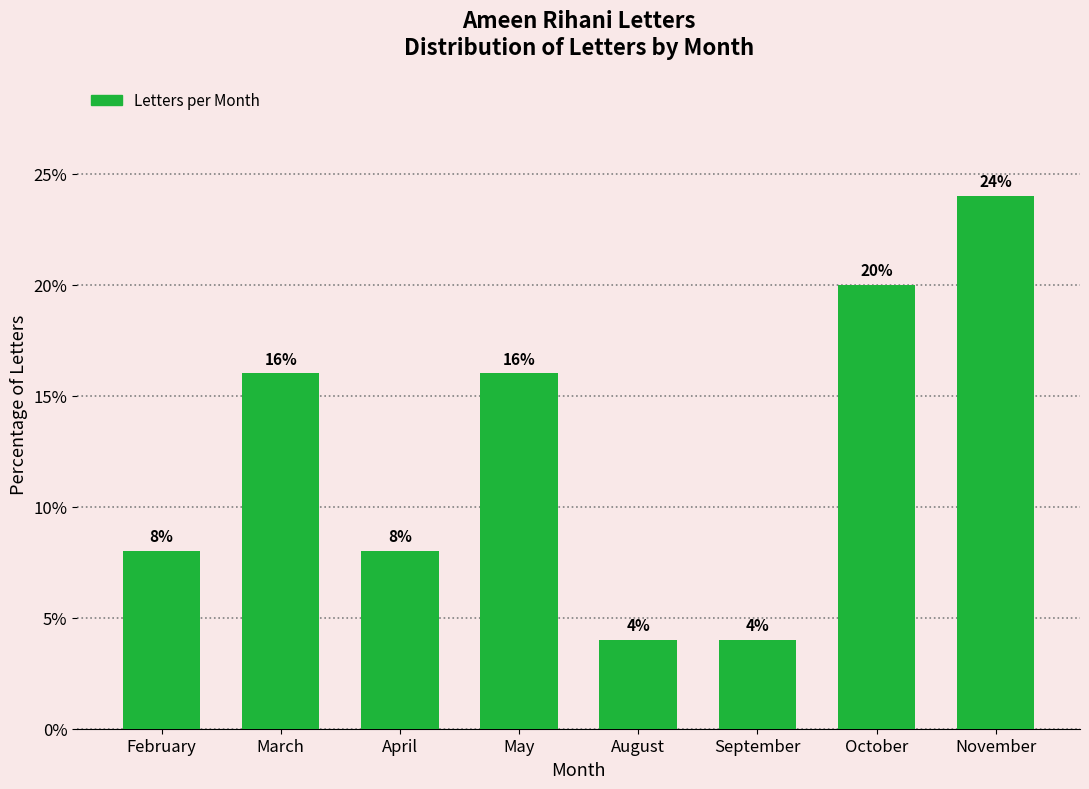

Reading right to left, transcribe all the data shown in this chart.

24	20	4	4	16	8	16	8